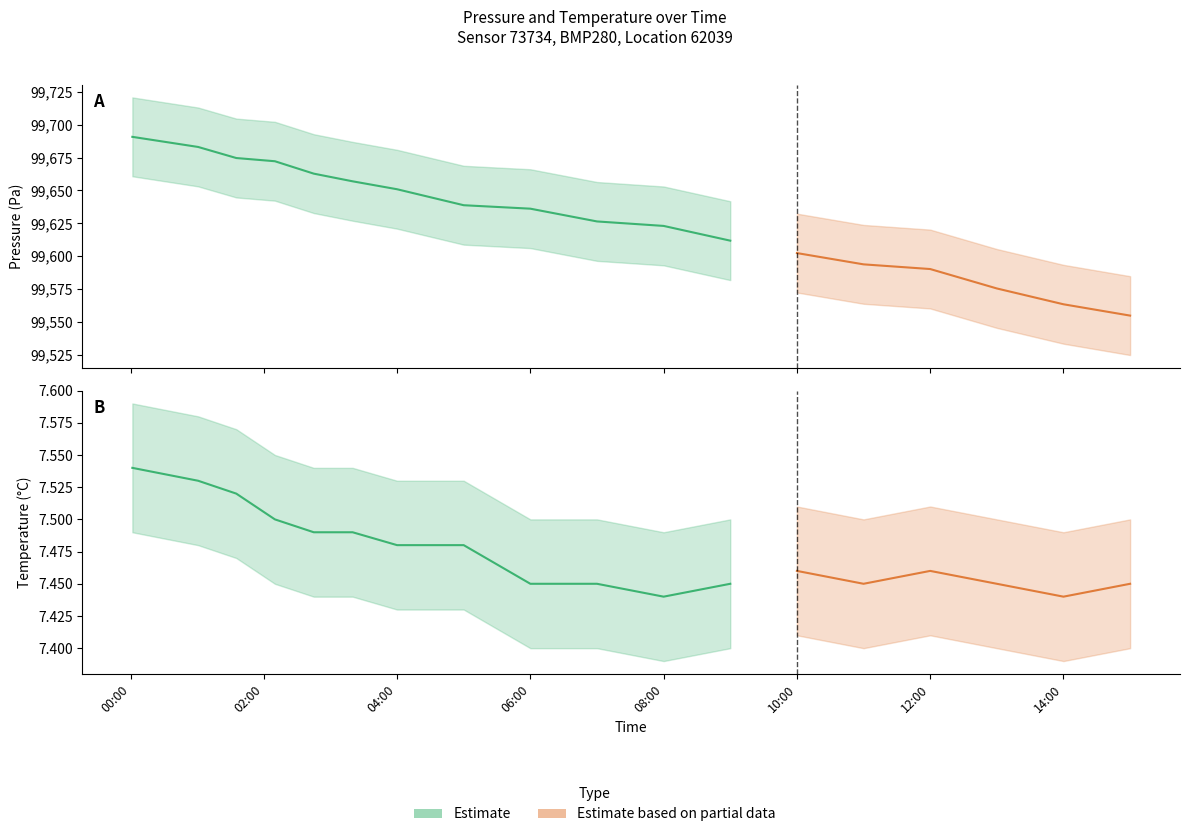

Rank the series by their maximum value, from lowest to highest.

temperature_lower, temperature, temperature_upper, pressure_lower, pressure, pressure_upper